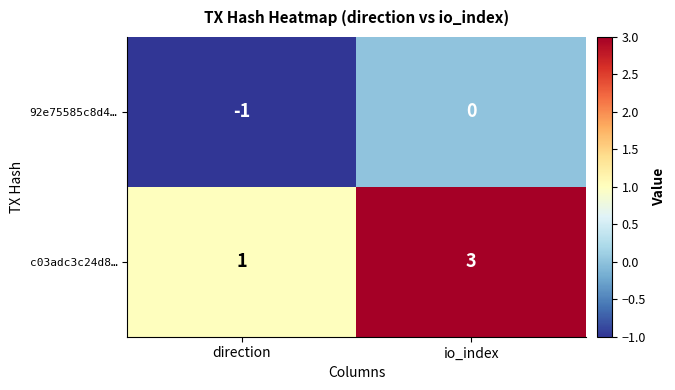

List the series in order of their peak value, lowest first.

92e75585c8d4…, c03adc3c24d8…